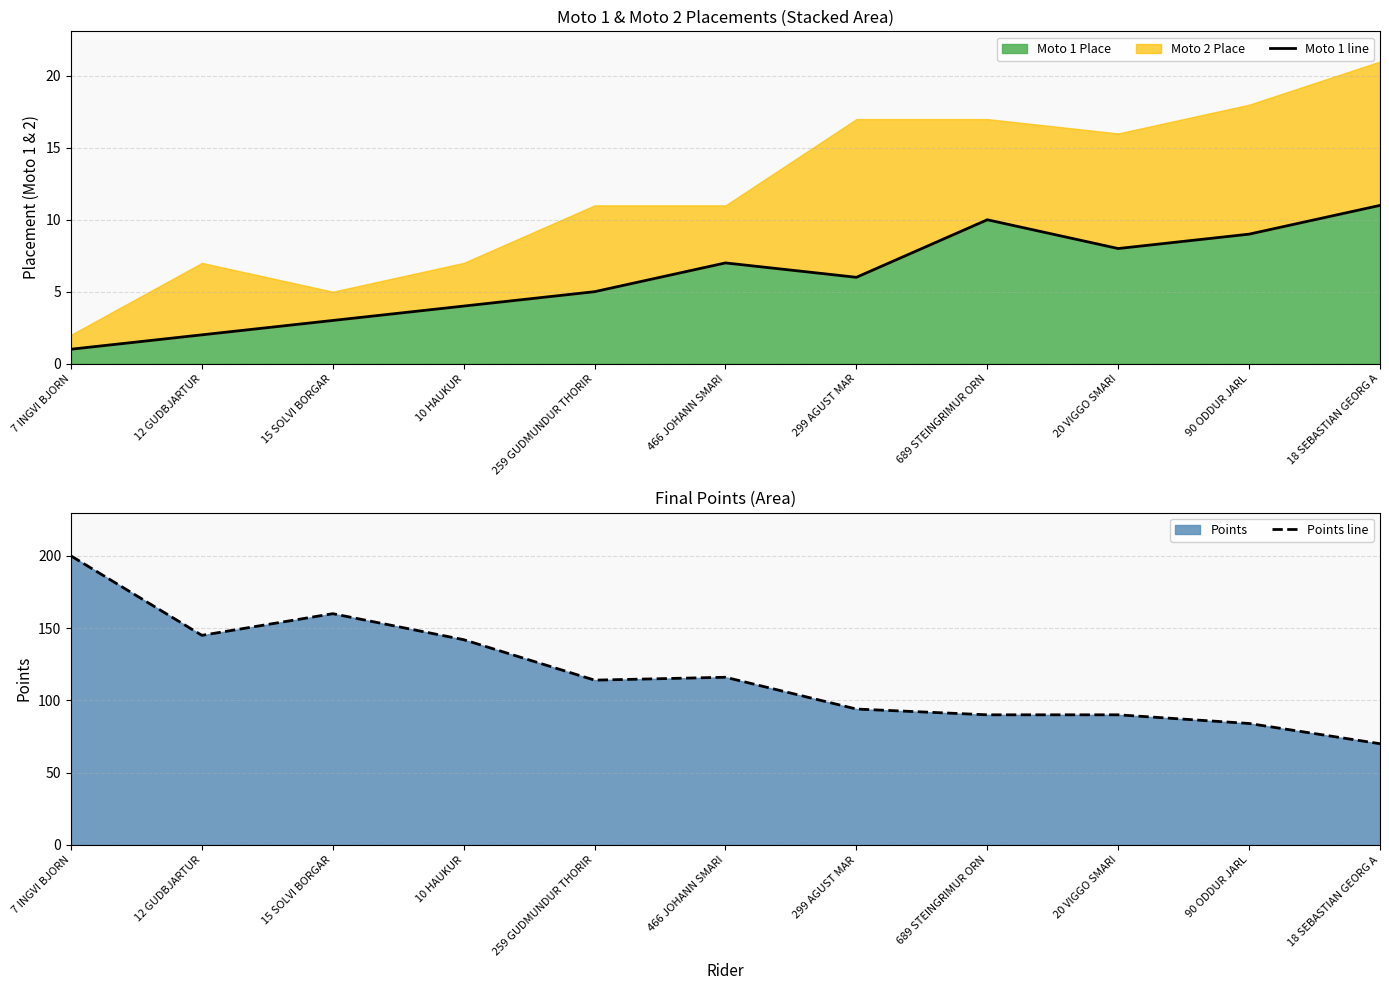

Reading right to left, extract all data points from this chart.

Moto 1 line: 11	9	8	10	6	7	5	4	3	2	1
Points line: 70	84	90	90	94	116	114	142	160	145	200